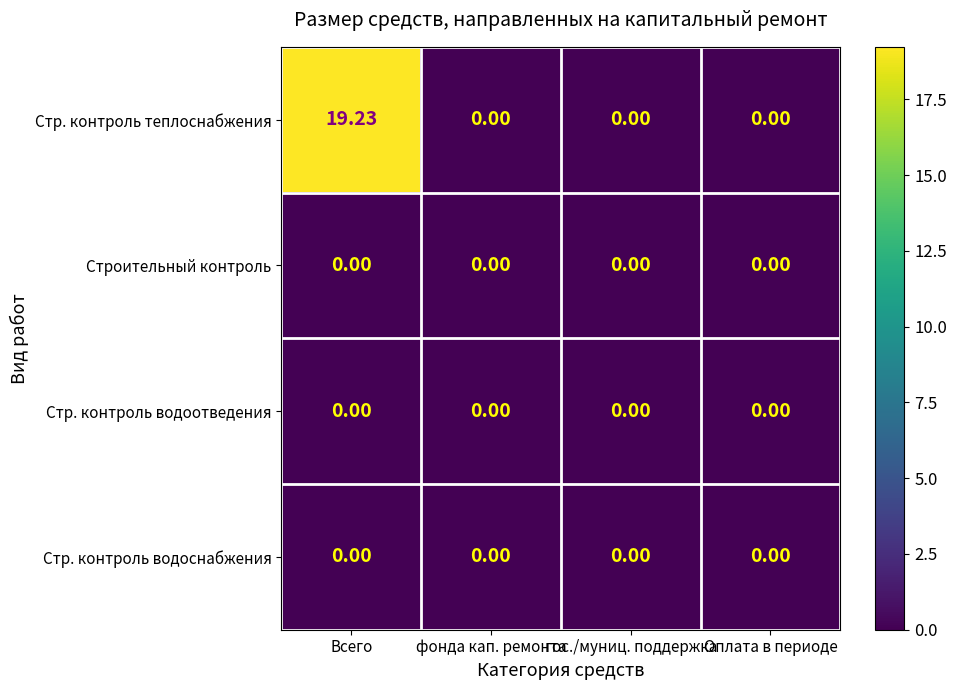

Which series has the largest total across all categories?

Стр. контроль теплоснабжения